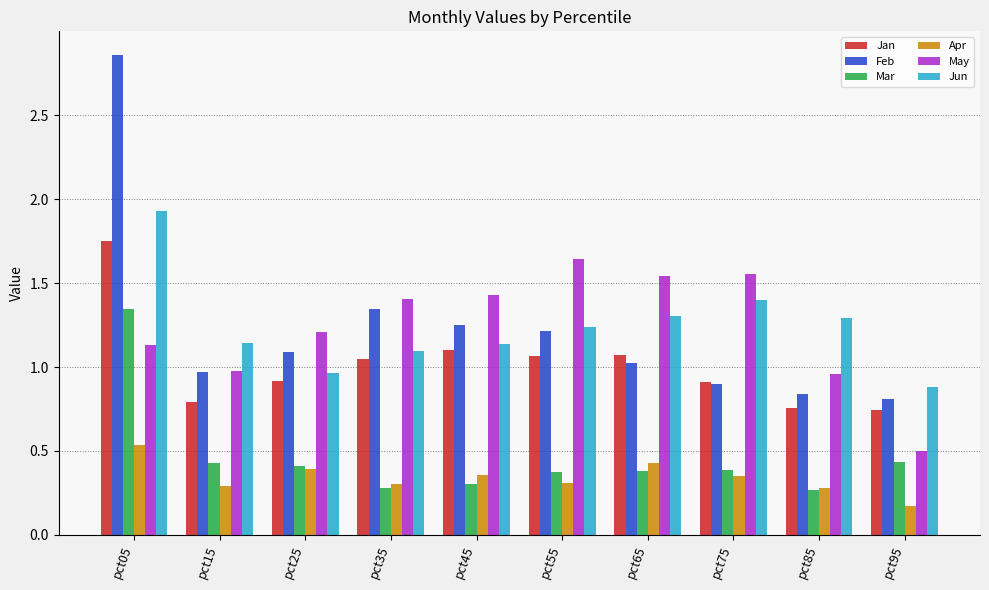

Between pct25 and pct95, which series saw the biggest shift?

May